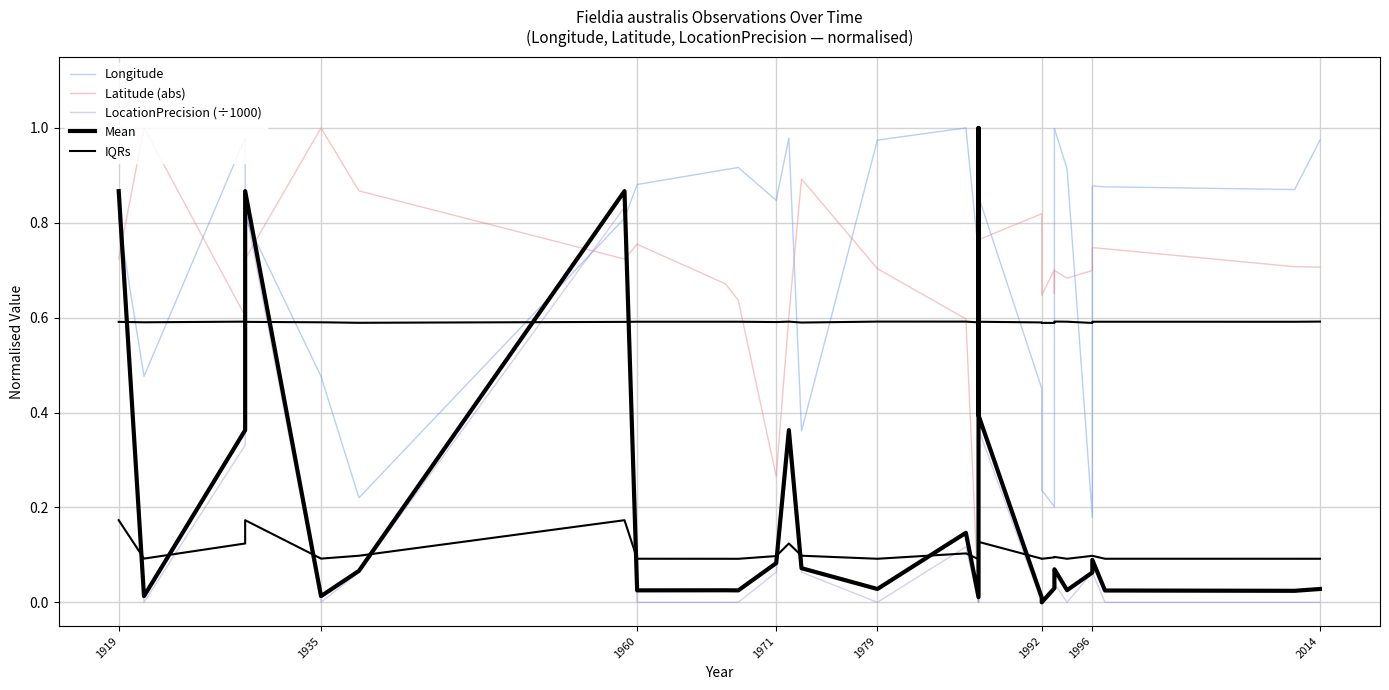

Which series has the widest spread of values?

LocationPrecision (÷1000)